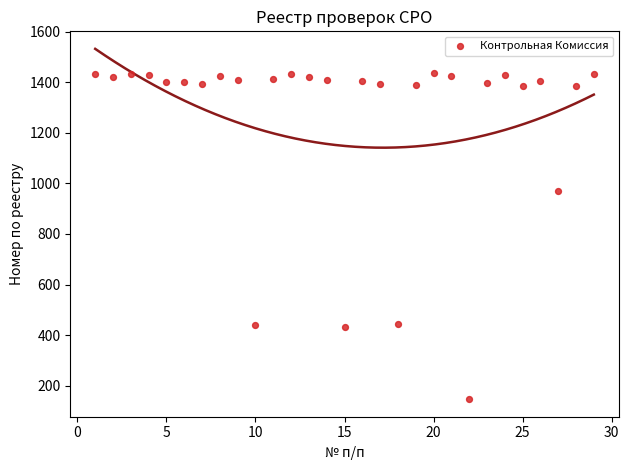

What is the range of Y values (max minus min)?

1290